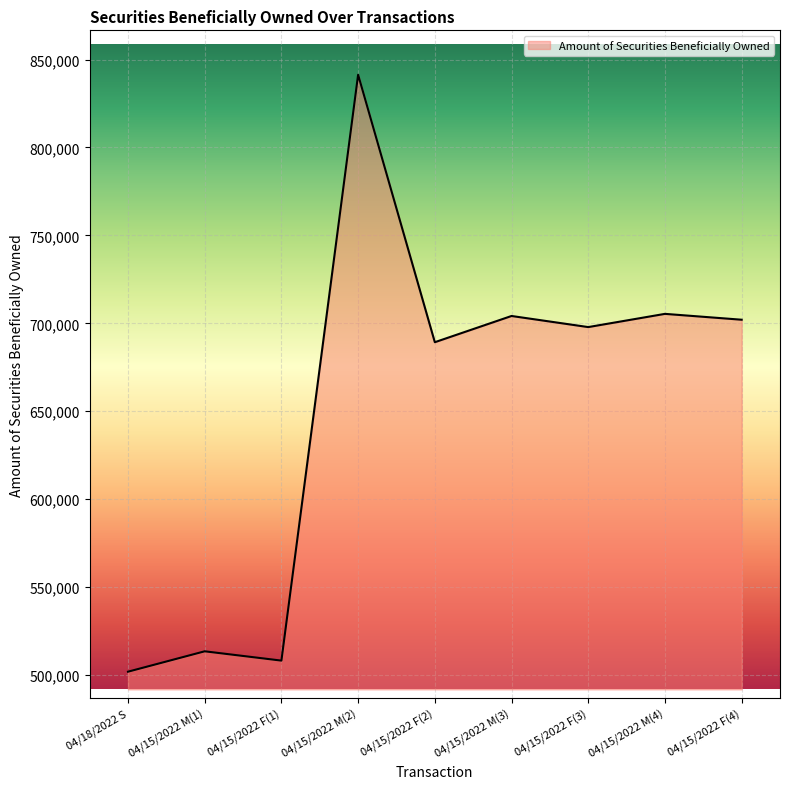

Which has a higher value, 04/15/2022 M(2) or 04/15/2022 F(4)?

04/15/2022 M(2)